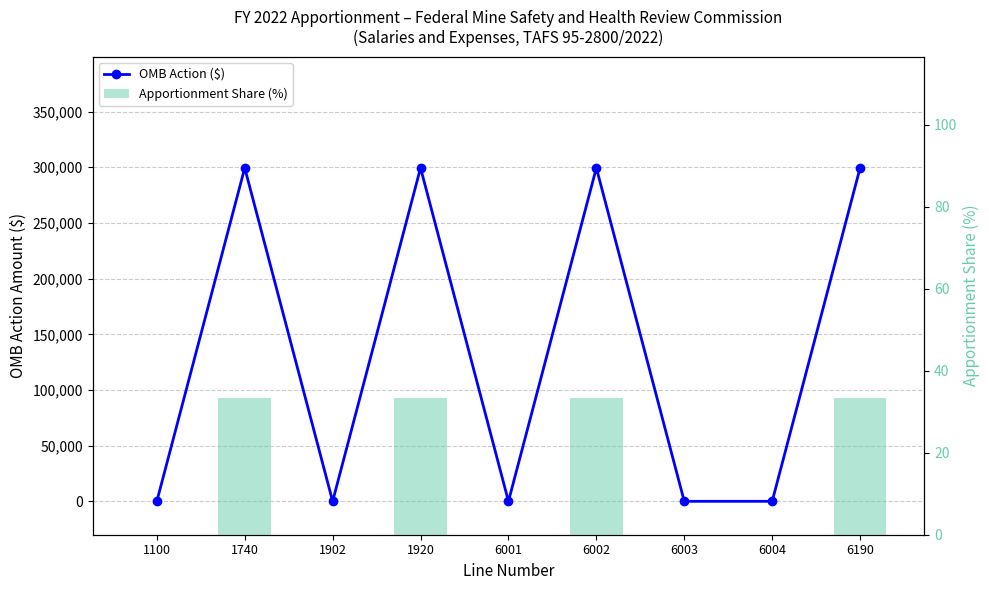

What are all the series names shown in the legend?

OMB Action ($), Apportionment Share (%)